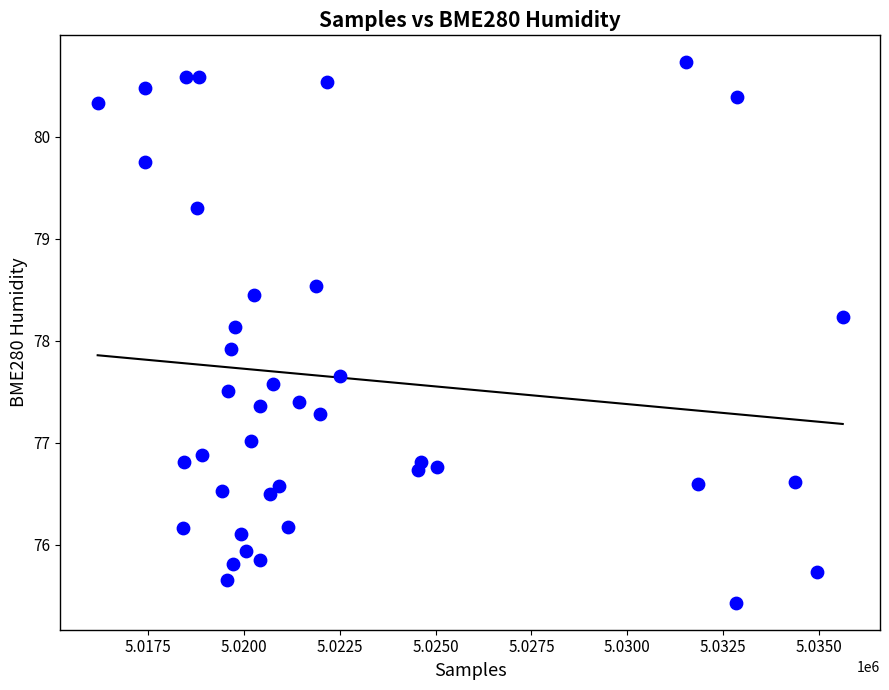

What is the range of Y values (max minus min)?

5.3